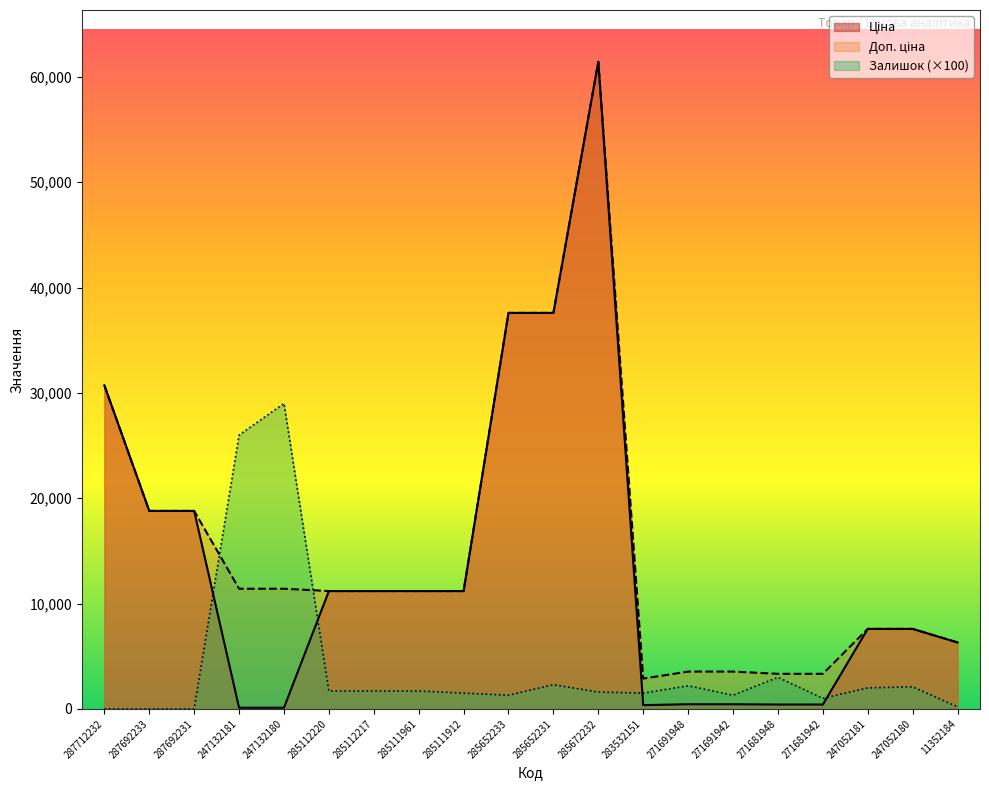

How many lines are shown in the chart?

3